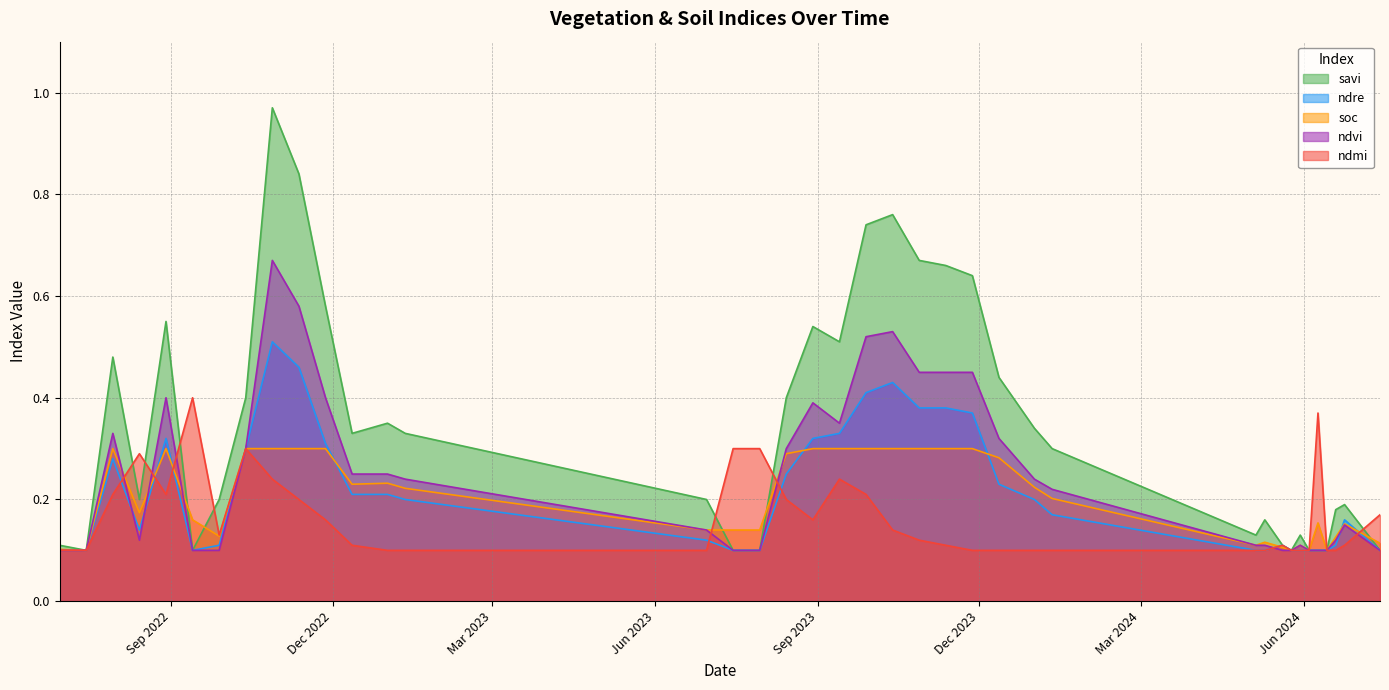

Is it true that soc equals 0.1 at 30-06-2023?

True